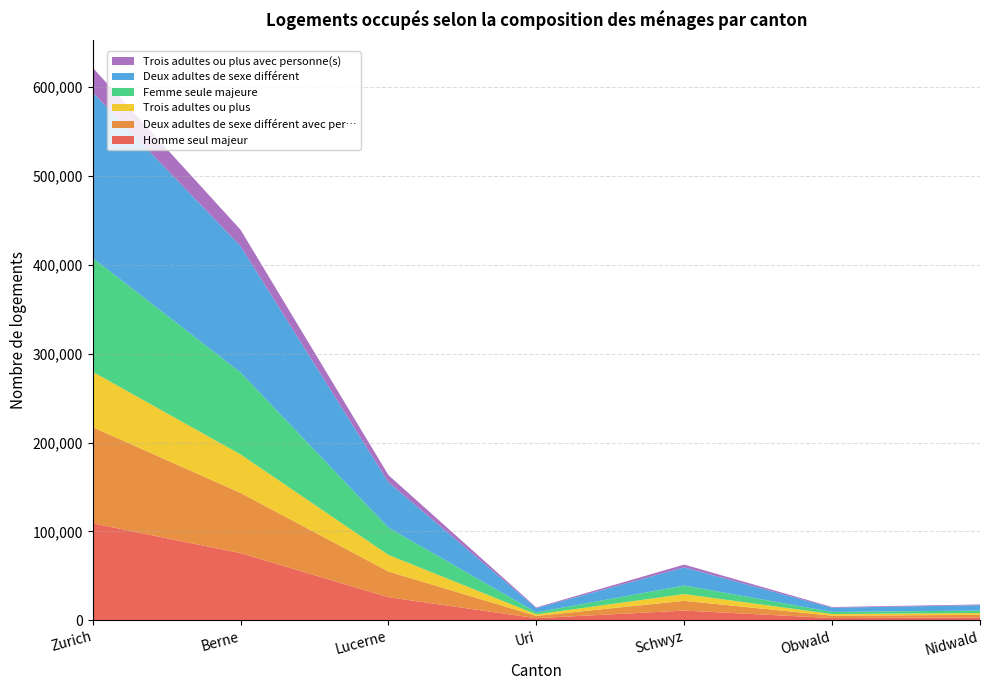

Reading right to left, list all the values displayed in this chart.

Homme seul majeur: Nidwald=3162	Obwald=2454	Schwyz=10841	Uri=2291	Lucerne=25889	Berne=75495	Zurich=109071
Deux adultes de sexe différent avec per…: Nidwald=2859	Obwald=2655	Schwyz=10983	Uri=2509	Lucerne=28981	Berne=67804	Zurich=108174
Trois adultes ou plus: Nidwald=2075	Obwald=1858	Schwyz=7576	Uri=1803	Lucerne=18630	Berne=43313	Zurich=62348
Femme seule majeure: Nidwald=2771	Obwald=2390	Schwyz=9667	Uri=2252	Lucerne=30670	Berne=92246	Zurich=128105
Deux adultes de sexe différent: Nidwald=6076	Obwald=4701	Schwyz=20387	Uri=4813	Lucerne=51156	Berne=142219	Zurich=186227
Trois adultes ou plus avec personne(s): Nidwald=764	Obwald=778	Schwyz=3158	Uri=711	Lucerne=7979	Berne=18367	Zurich=27967